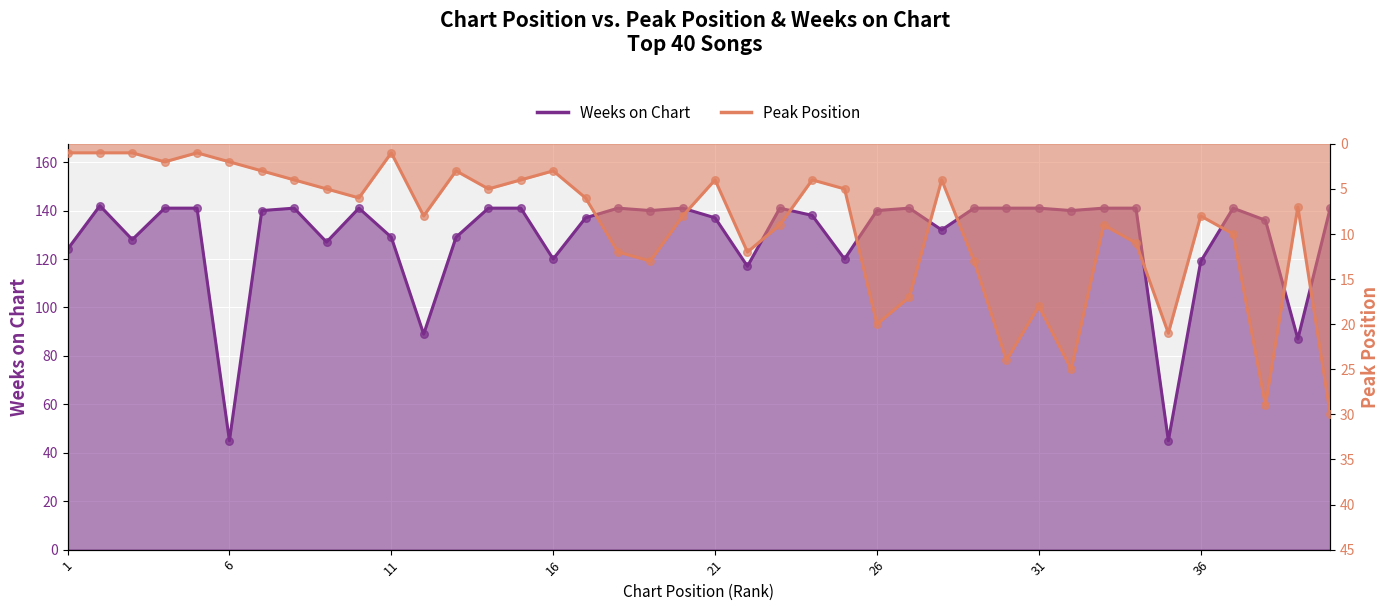

What are all the series names shown in the legend?

Peak Position, Weeks on Chart